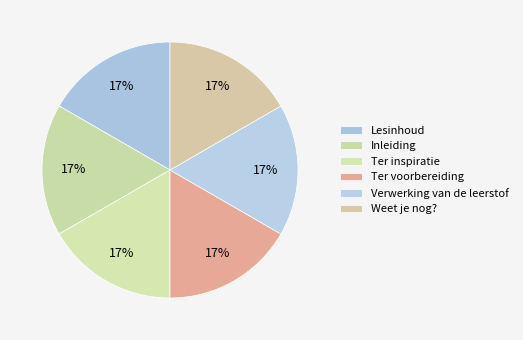

How many segments does this pie chart have?

6